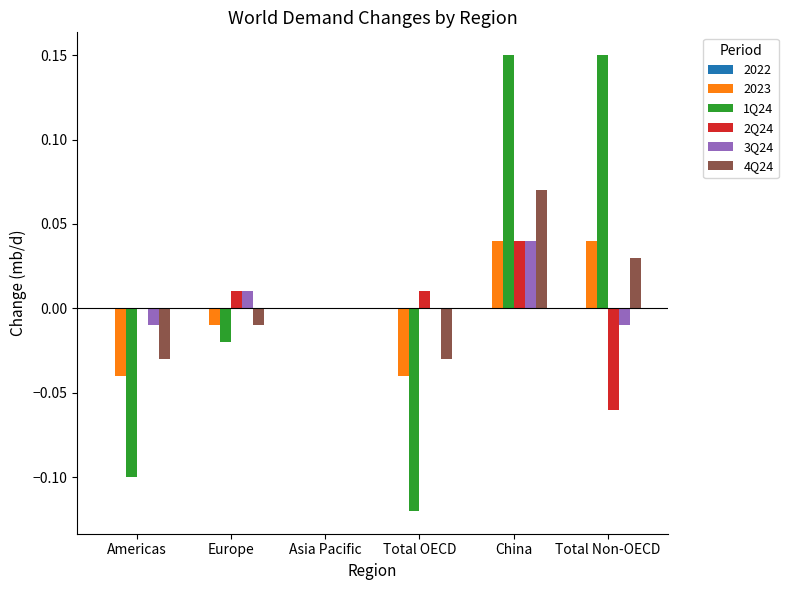

Which series changed the most between Americas and Total Non-OECD?

1Q24